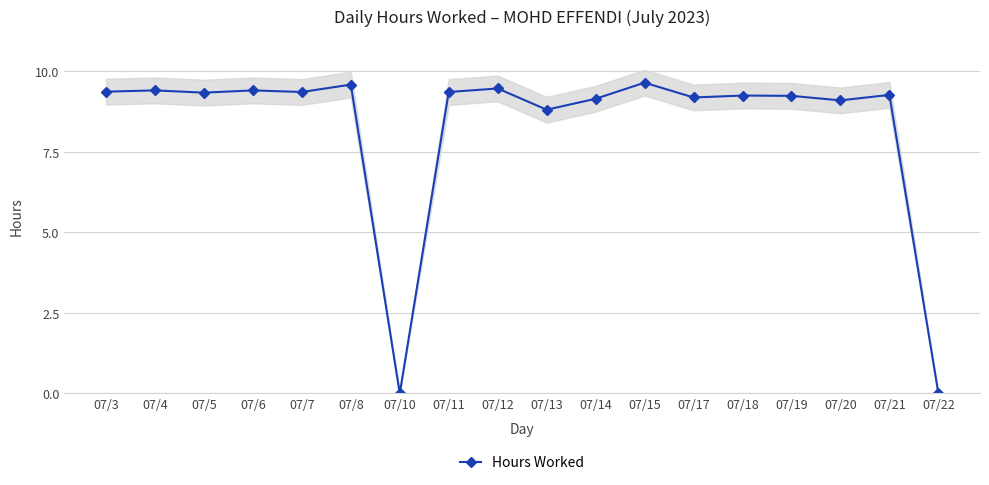

True or false: the data shows 2.7 at 07/8.

False